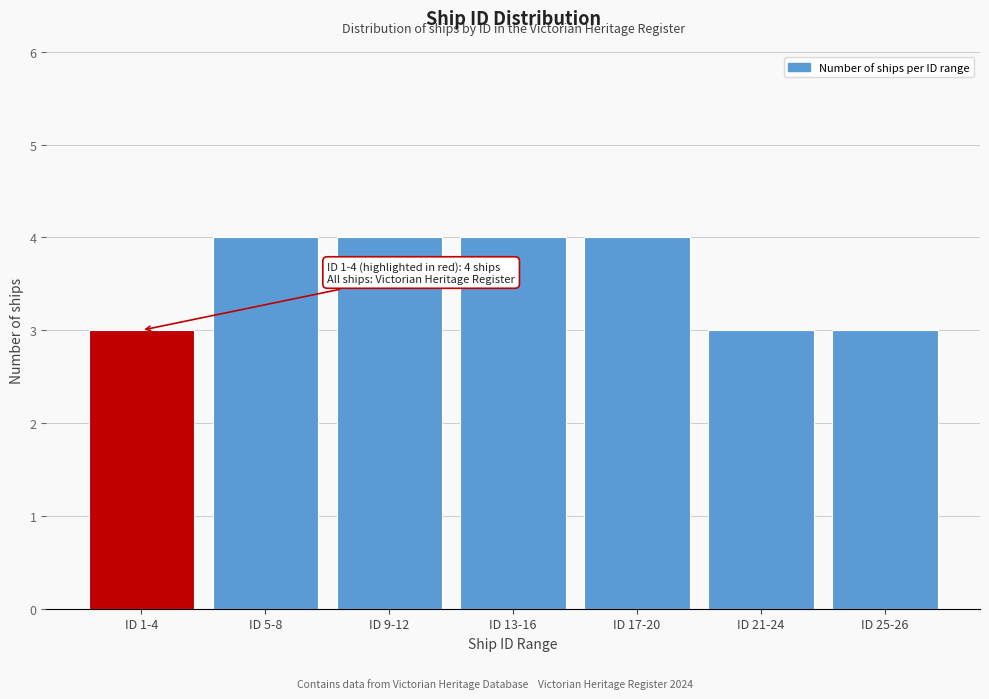

Reading right to left, what are all the values shown in this chart?

ID 25-26=3	ID 21-24=3	ID 17-20=4	ID 13-16=4	ID 9-12=4	ID 5-8=4	ID 1-4=3